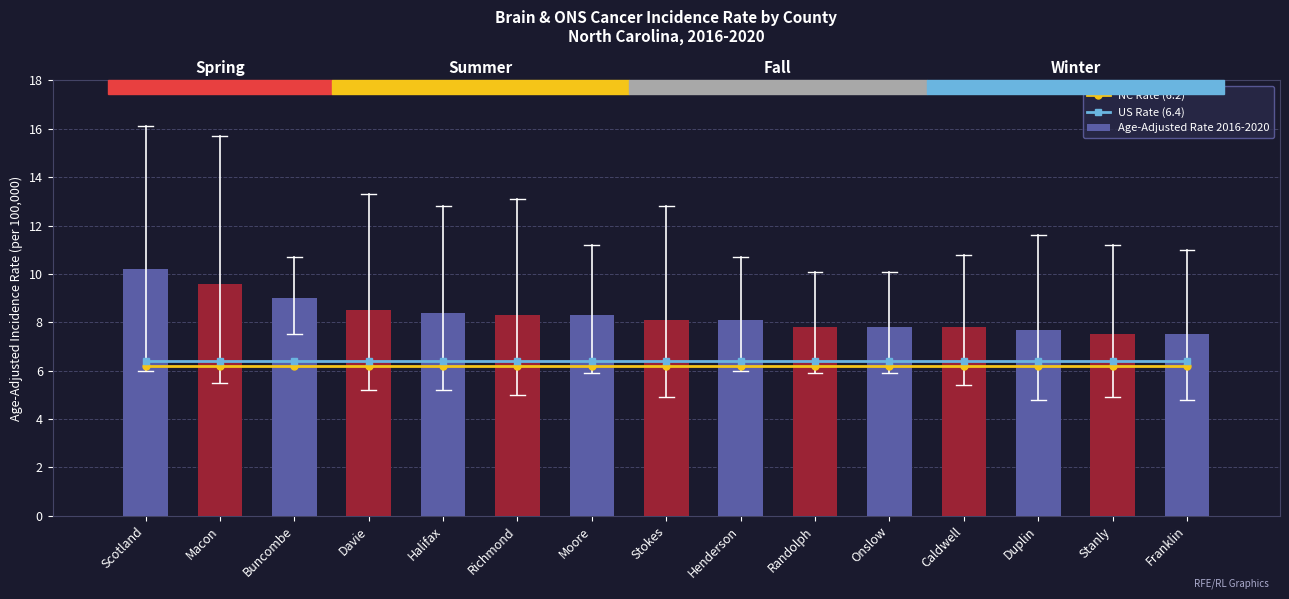

List the series in order of their peak value, lowest first.

NC Rate (6.2), US Rate (6.4), Age-Adjusted Rate 2016-2020